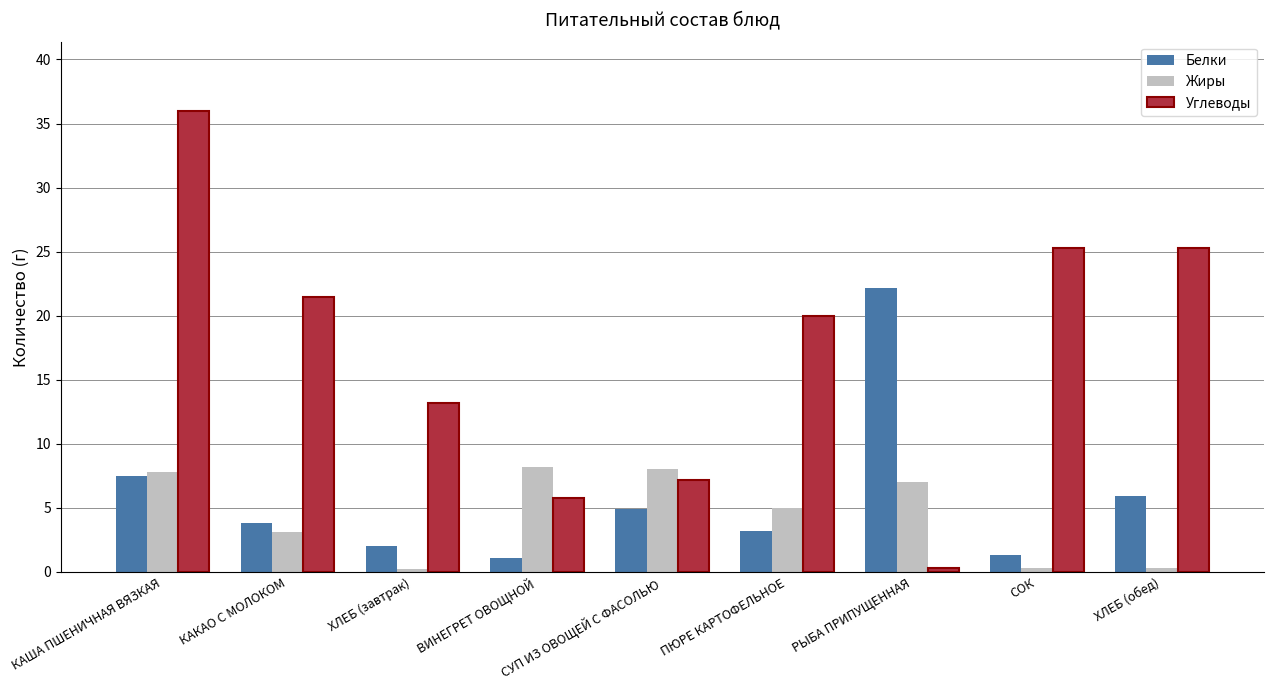

What is the label of the 6th bar from the left?

ПЮРЕ КАРТОФЕЛЬНОЕ